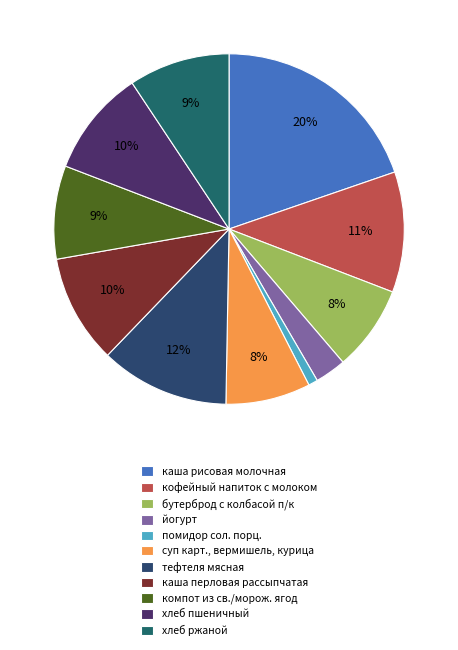

What is the largest slice in the pie chart?

каша рисовая молочная